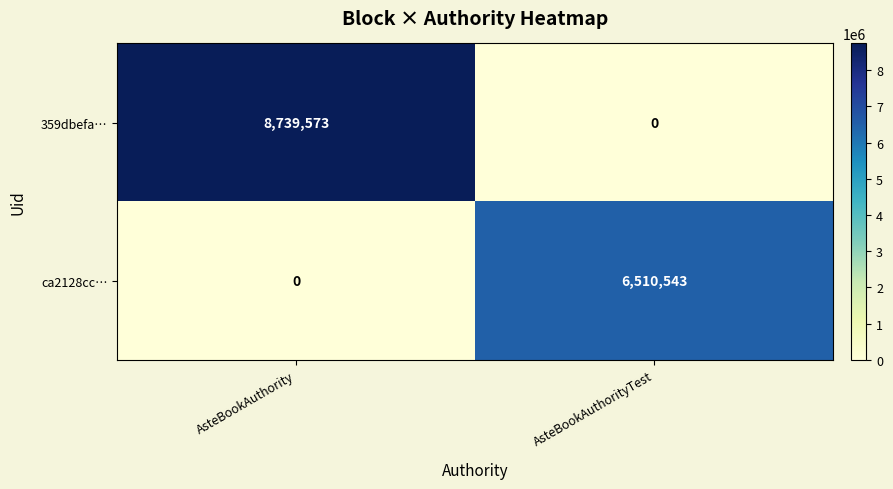

What is the average value of the ca2128cc… series?

3255272